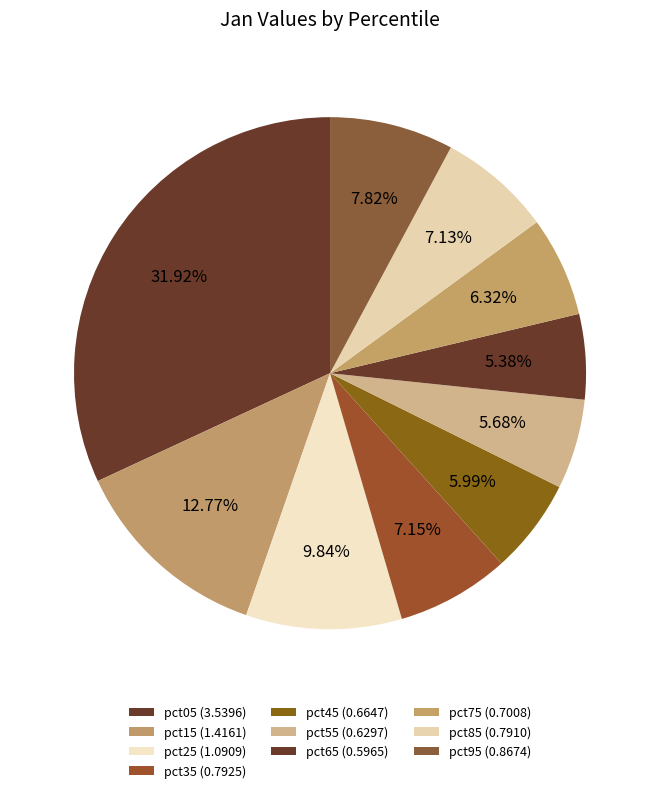

To the nearest percent, what is the difference between the largest and smallest slice percentages?

27%